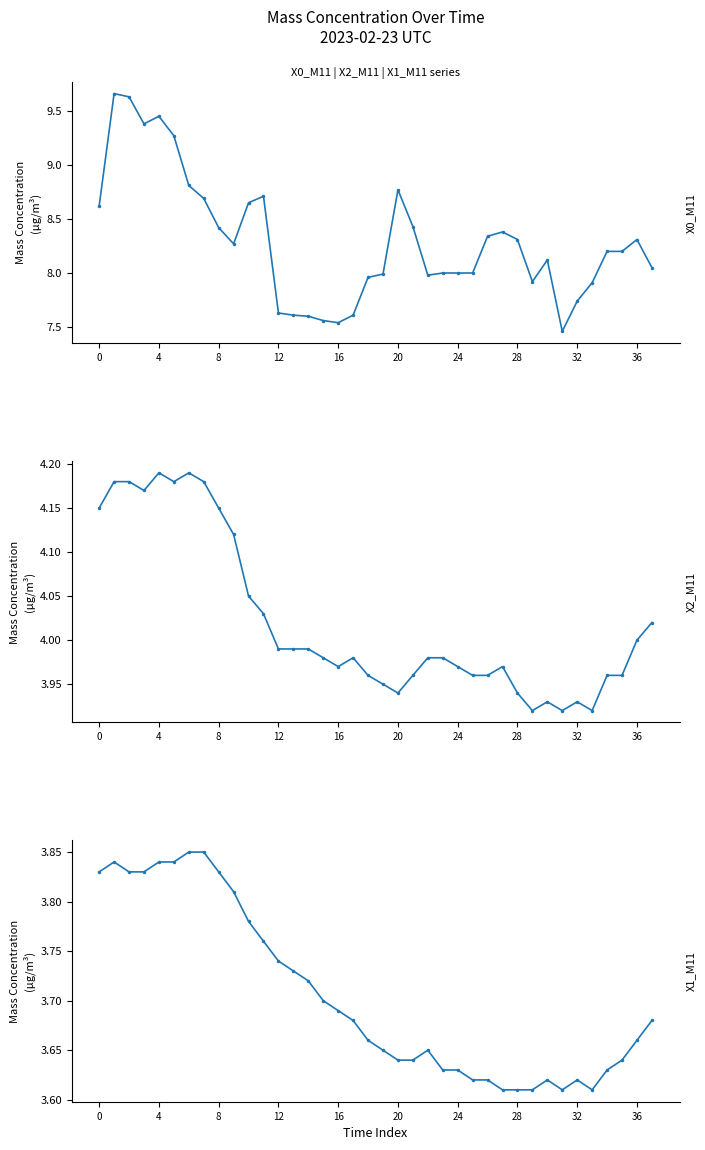

What is the greatest value displayed?

9.7